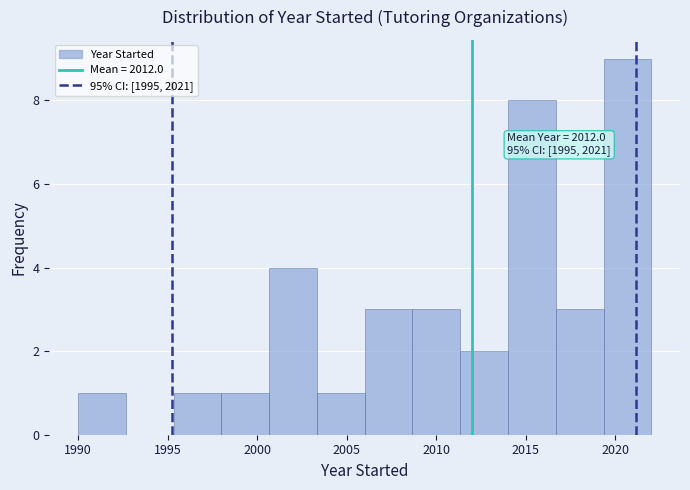

Over which range of the x-axis is the bar tallest?

2019.5 to 2022.0